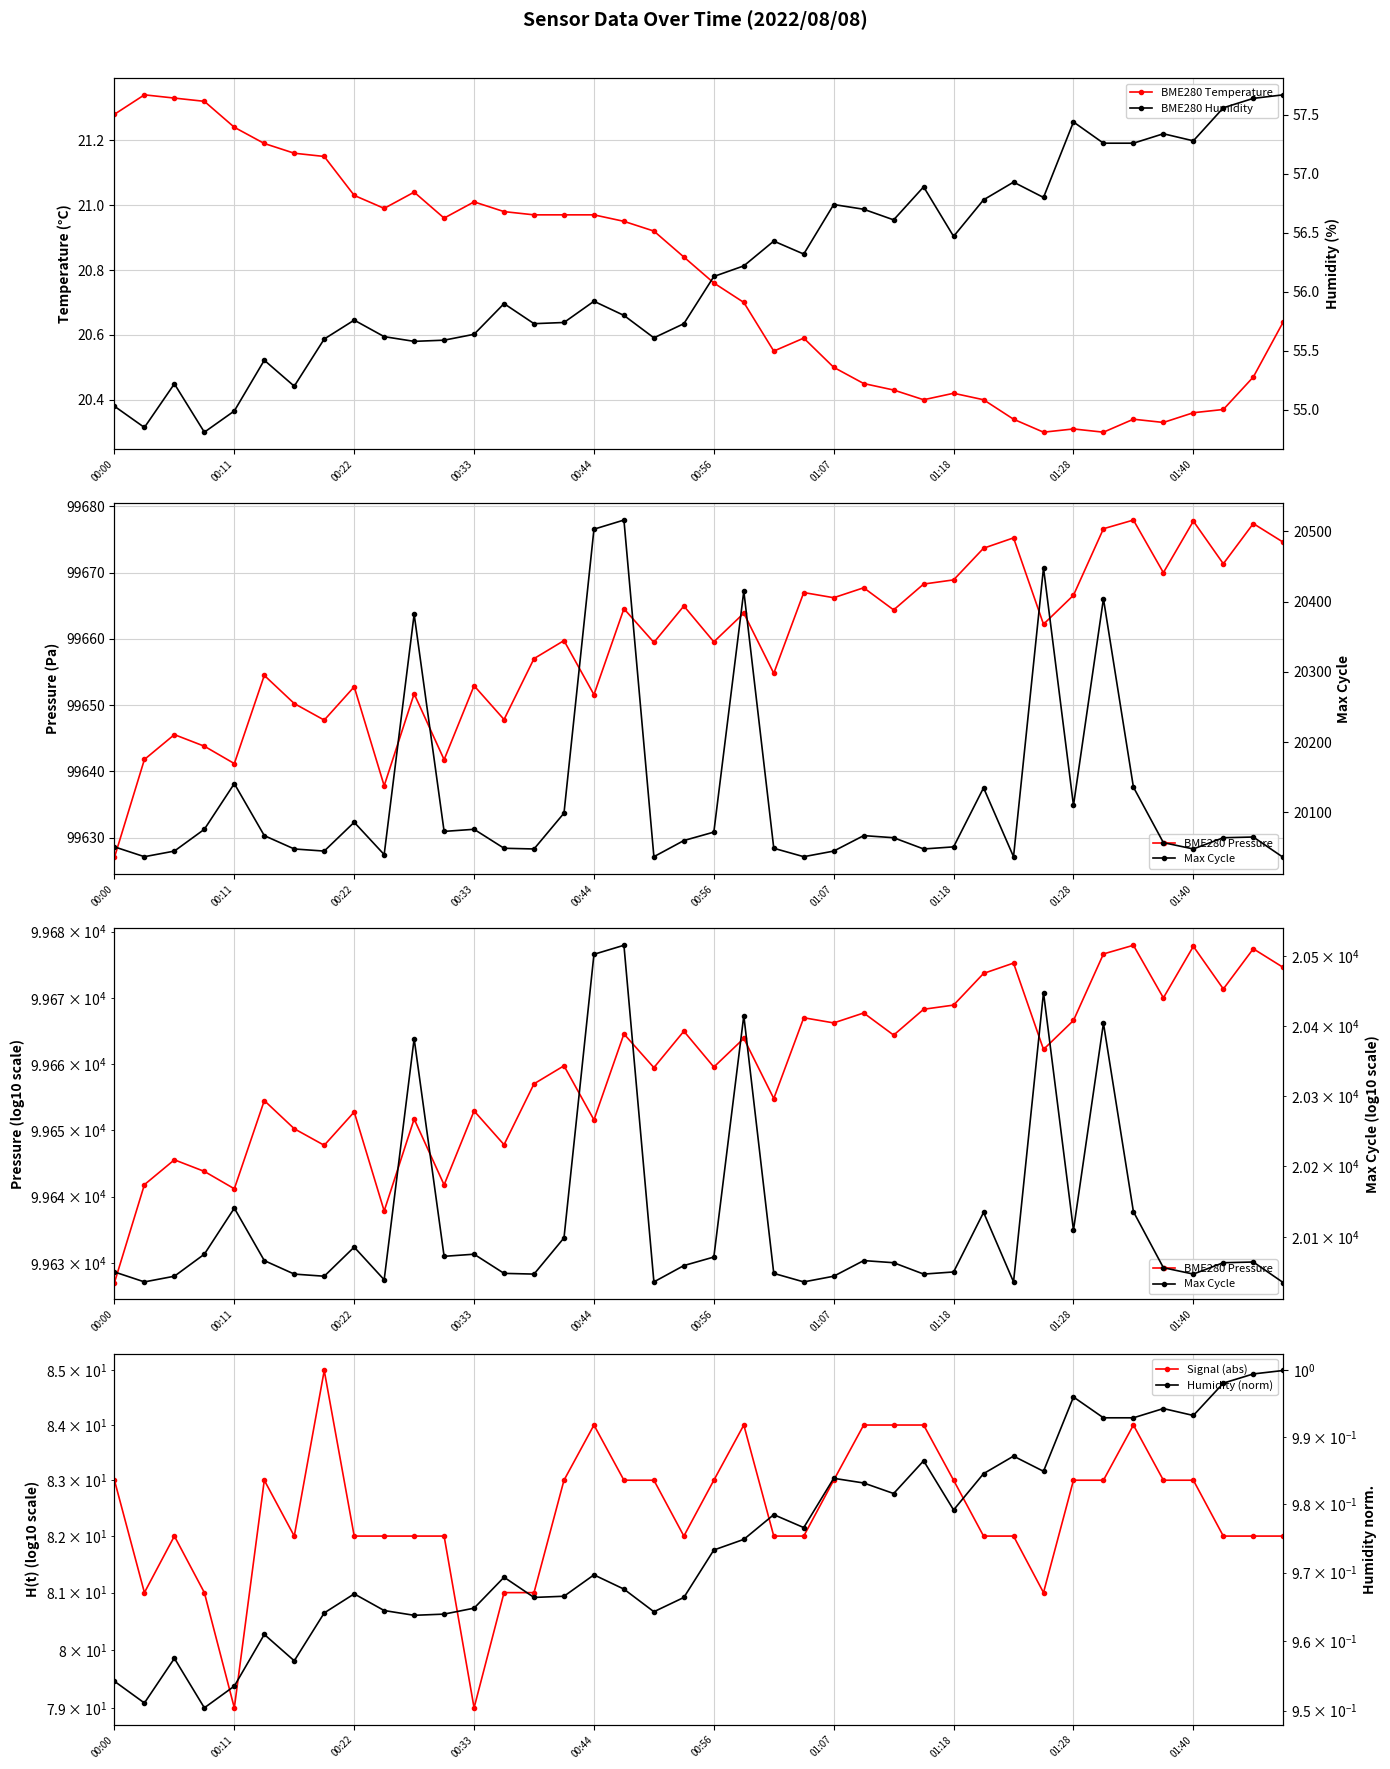

Reading left to right, what are all the values shown in this chart?

BME280 Temperature: 21.3	21.3	21.3	21.3	21.2	21.2	21.2	21.1	21.0	21.0	21.0	21.0	21.0	21.0	21.0	21.0	21.0	20.9	20.9	20.8	20.8	20.7	20.6	20.6	20.5	20.4	20.4	20.4	20.4	20.4	20.3	20.3	20.3	20.3	20.3	20.3	20.4	20.4	20.5	20.6
BME280 Pressure: 99627.0	99641.8	99645.6	99643.8	99641.2	99654.5	99650.2	99647.8	99652.8	99637.8	99651.7	99641.8	99652.9	99647.8	99657.0	99659.8	99651.6	99664.6	99659.5	99665.0	99659.6	99663.9	99654.8	99667.0	99666.2	99667.7	99664.4	99668.3	99668.9	99673.7	99675.2	99662.2	99666.6	99676.6	99677.9	99670.0	99677.8	99671.3	99677.4	99674.6
Signal (abs): 83.0	81.0	82.0	81.0	79.0	83.0	82.0	85.0	82.0	82.0	82.0	82.0	79.0	81.0	81.0	83.0	84.0	83.0	83.0	82.0	83.0	84.0	82.0	82.0	83.0	84.0	84.0	84.0	83.0	82.0	82.0	81.0	83.0	83.0	84.0	83.0	83.0	82.0	82.0	82.0
BME280 Humidity: 55.0	54.9	55.2	54.8	55.0	55.4	55.2	55.6	55.8	55.6	55.6	55.6	55.6	55.9	55.7	55.7	55.9	55.8	55.6	55.7	56.1	56.2	56.4	56.3	56.7	56.7	56.6	56.9	56.5	56.8	56.9	56.8	57.4	57.3	57.3	57.3	57.3	57.6	57.6	57.7
Max Cycle: 20051.0	20037.0	20045.0	20076.0	20141.0	20067.0	20048.0	20045.0	20086.0	20040.0	20382.0	20073.0	20076.0	20049.0	20048.0	20099.0	20503.0	20516.0	20037.0	20060.0	20072.0	20415.0	20049.0	20037.0	20045.0	20067.0	20064.0	20048.0	20051.0	20135.0	20037.0	20448.0	20110.0	20404.0	20136.0	20057.0	20048.0	20064.0	20065.0	20036.0
Humidity (norm): 1.0	1.0	1.0	1.0	1.0	1.0	1.0	1.0	1.0	1.0	1.0	1.0	1.0	1.0	1.0	1.0	1.0	1.0	1.0	1.0	1.0	1.0	1.0	1.0	1.0	1.0	1.0	1.0	1.0	1.0	1.0	1.0	1.0	1.0	1.0	1.0	1.0	1.0	1.0	1.0